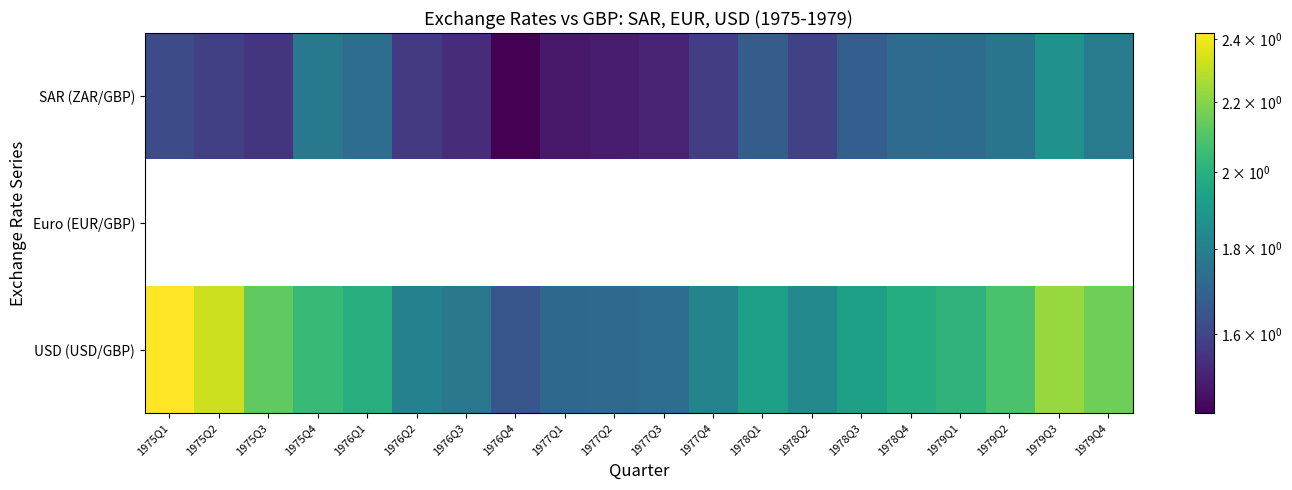

How many SAR (ZAR/GBP) values are between 1 and 2?

20